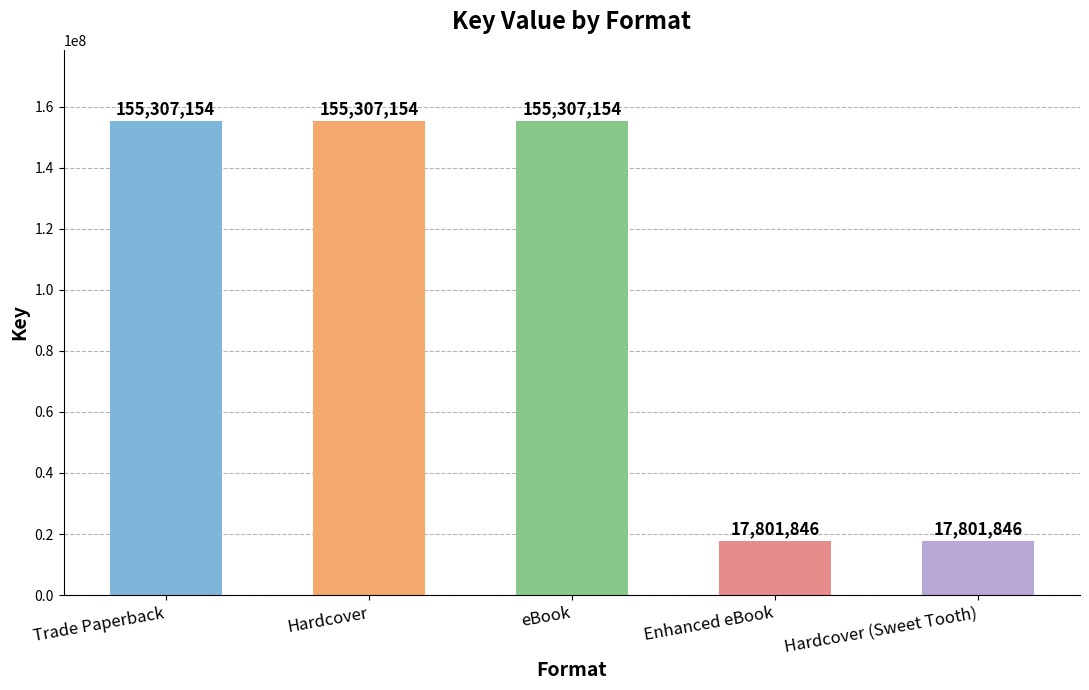

What is the difference between the maximum and second lowest values?

137505308